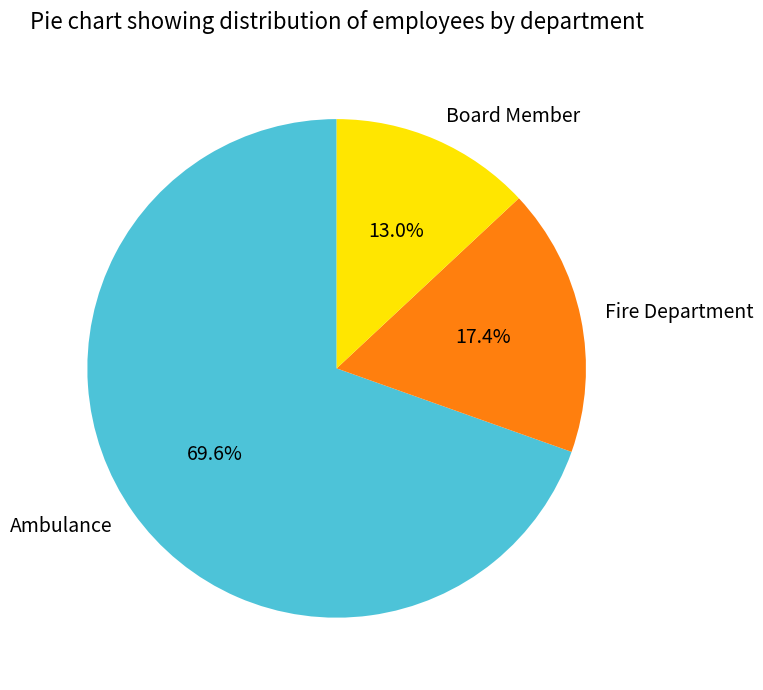

Which category has the smallest portion of the pie?

Board Member